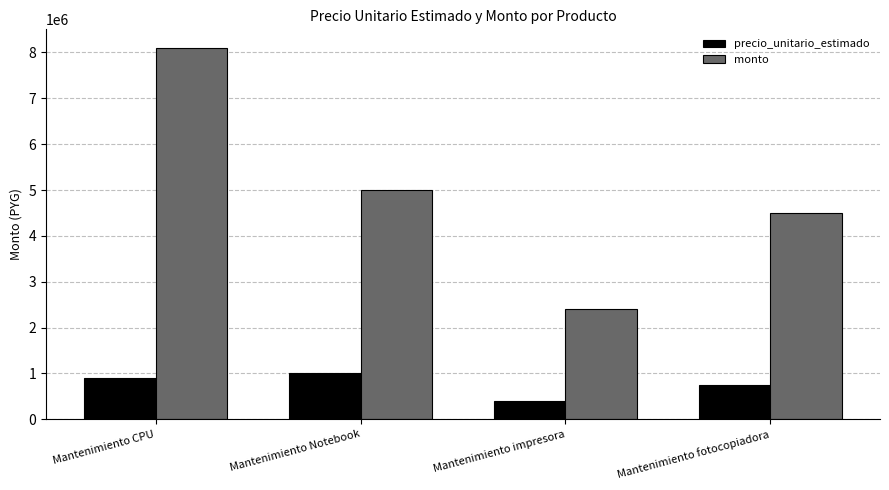

How many bars are there in total?

8